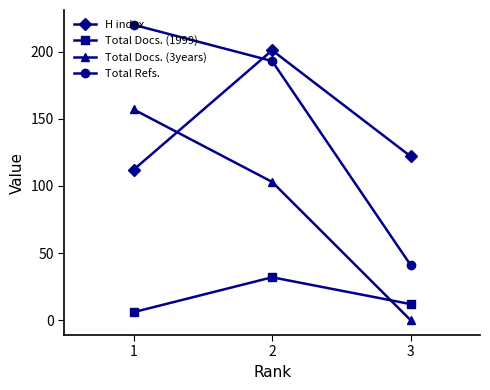

Is this an area chart (filled region under the line)?

No